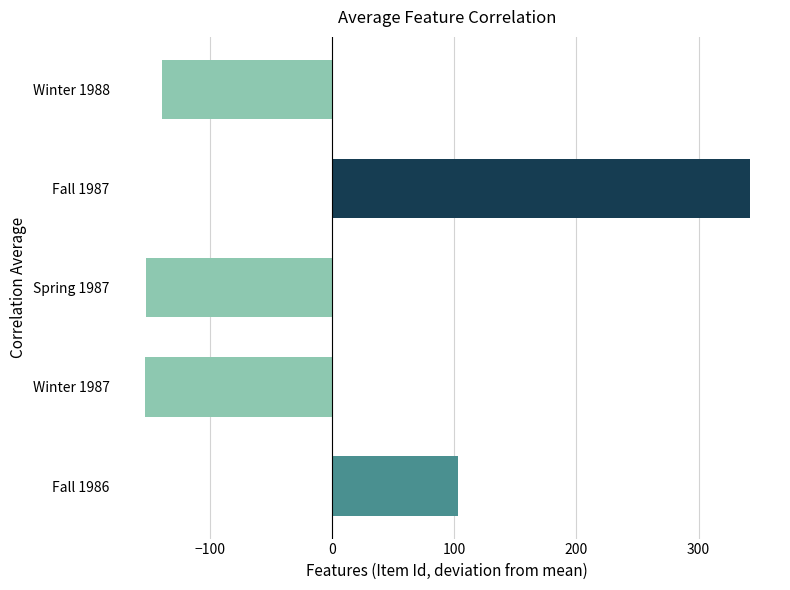

How many categories are shown in the chart?

5